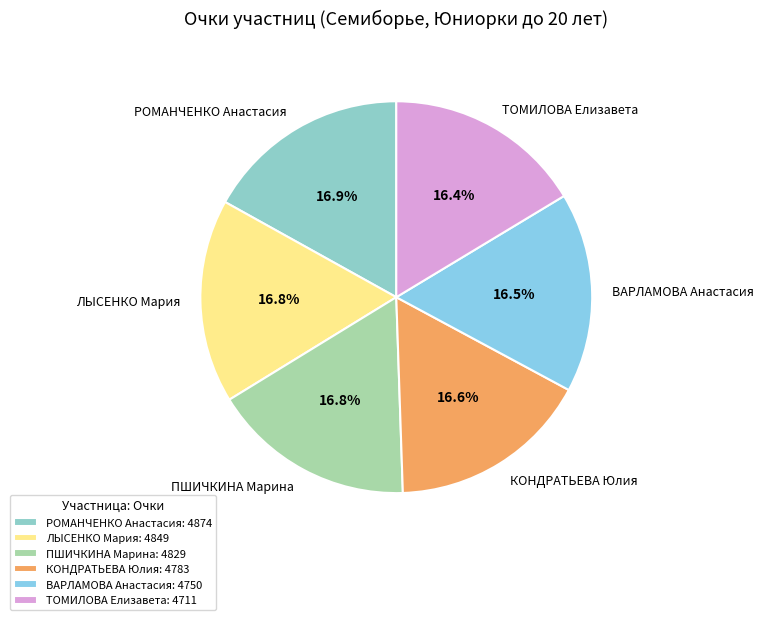

What percentage is the КОНДРАТЬЕВА Юлия slice, to the nearest percent?

17%